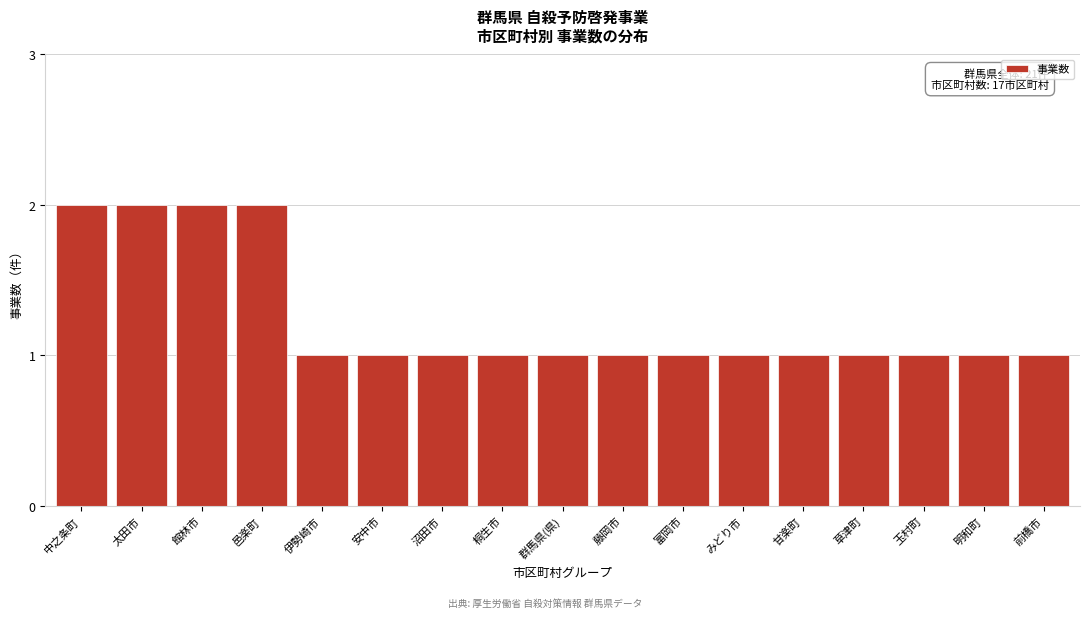

Reading left to right, transcribe all the data shown in this chart.

中之条町=2	太田市=2	館林市=2	邑楽町=2	伊勢崎市=1	安中市=1	沼田市=1	桐生市=1	群馬県(県)=1	藤岡市=1	富岡市=1	みどり市=1	甘楽町=1	草津町=1	玉村町=1	明和町=1	前橋市=1